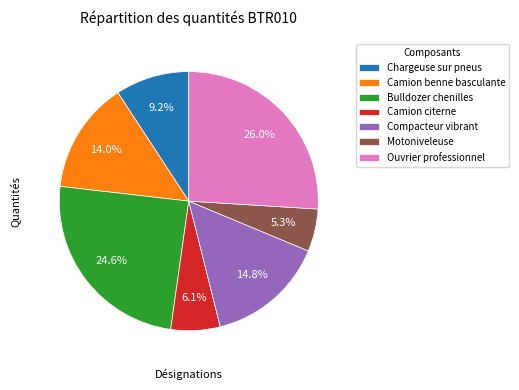

Does any single category account for the majority?

No